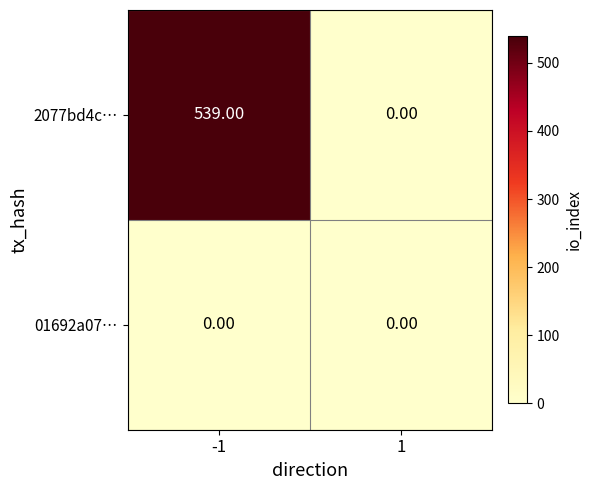

List the labels in order of 2077bd4c… value, smallest first.

1, -1